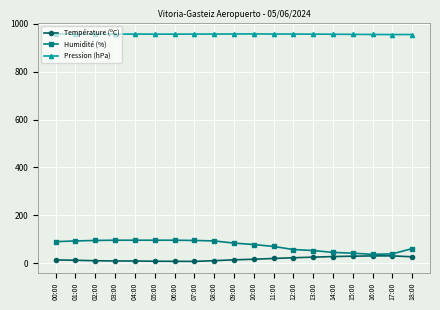

Is it true that Pression (hPa) equals 1437.5 at 10:00?

False